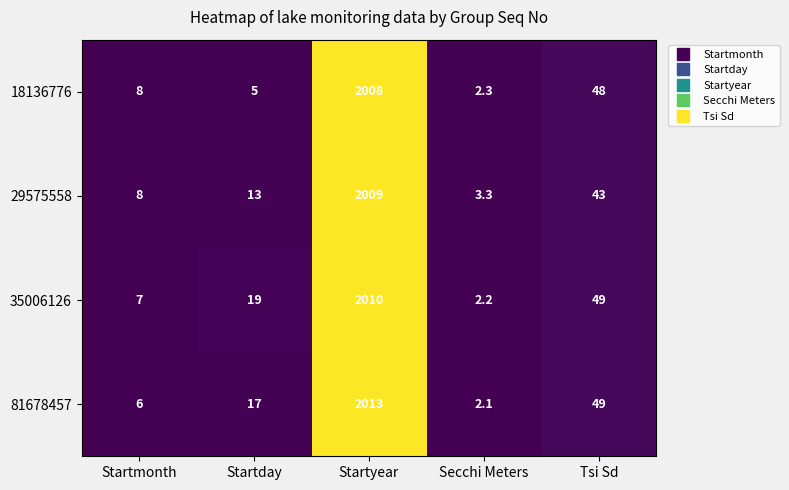

Reading left to right, what are all the values shown in this chart?

18136776: 8.0	5.0	2008.0	2.3	48.0
29575558: 8.0	13.0	2009.0	3.3	43.0
35006126: 7.0	19.0	2010.0	2.2	49.0
81678457: 6.0	17.0	2013.0	2.1	49.0